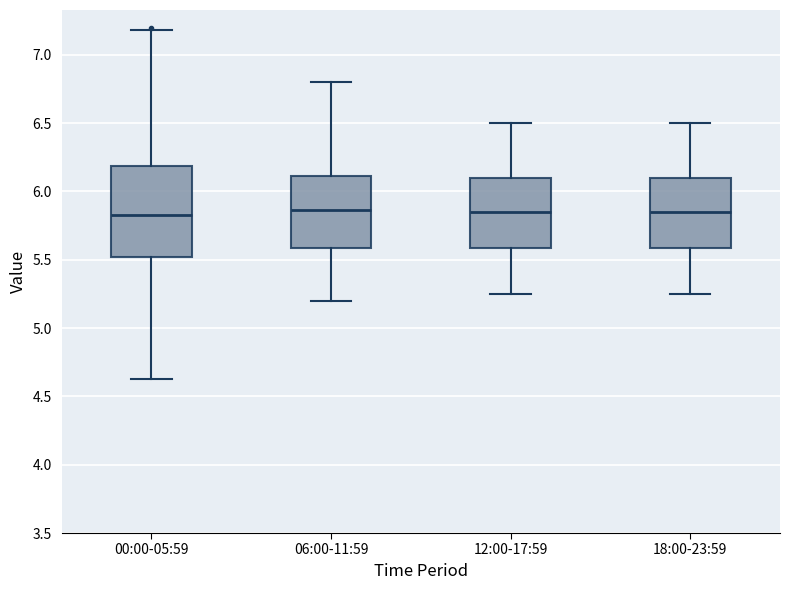

Reading left to right, transcribe this box plot: for each box, give where its median line is, the range the box spans, and where its two whiskers end, as read against the y-axis. The values are not printed on the chart, so give them approximately, as read against the axis.

00:00-05:59: median 5.85, box 5.50 to 6.20, whiskers 4.65 to 7.20
06:00-11:59: median 5.85, box 5.60 to 6.10, whiskers 5.20 to 6.80
12:00-17:59: median 5.85, box 5.60 to 6.10, whiskers 5.25 to 6.50
18:00-23:59: median 5.85, box 5.60 to 6.10, whiskers 5.25 to 6.50